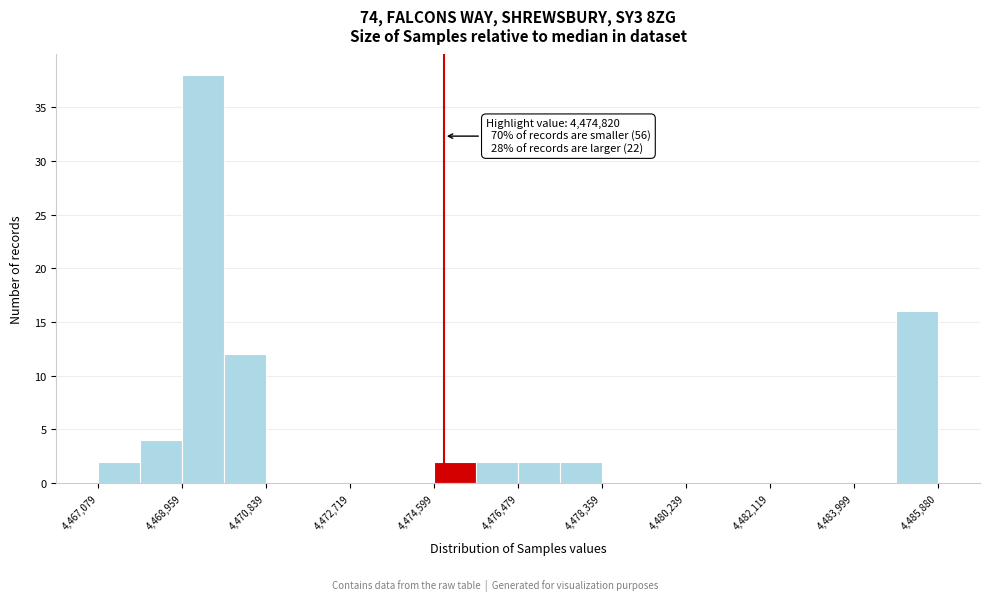

Over which range of the x-axis is the bar tallest?

4469000 to 4469800